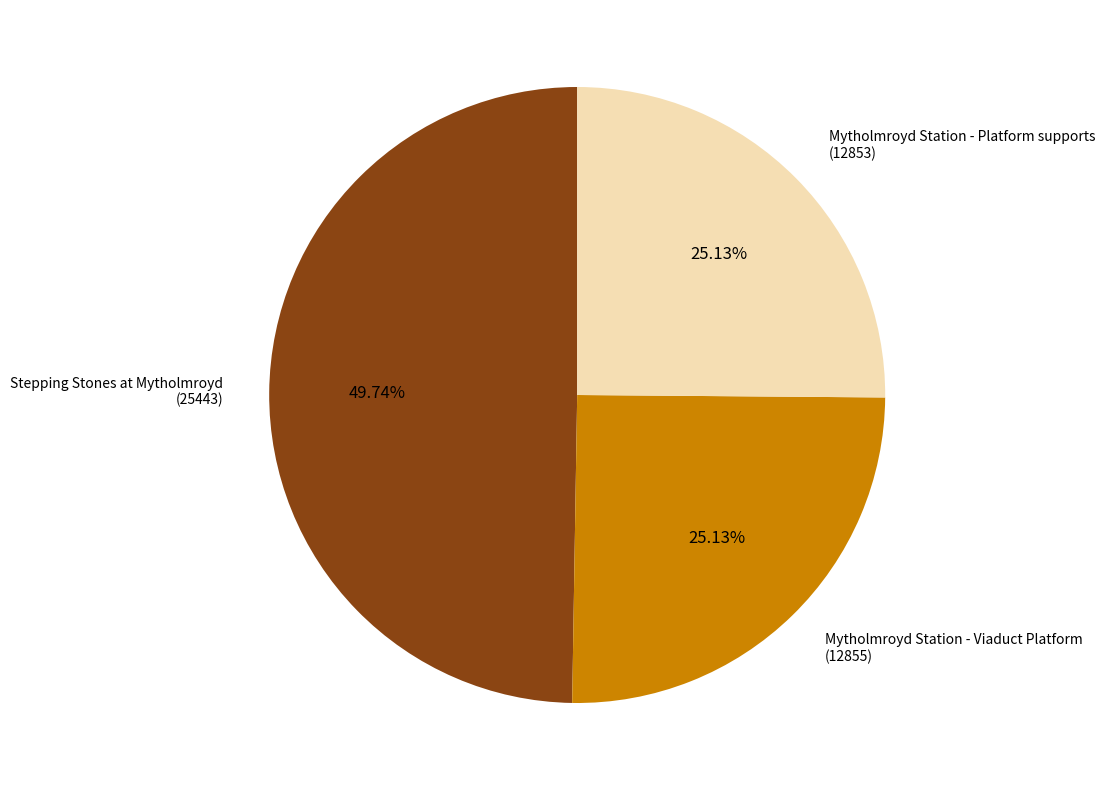

Approximately how many times larger is the value at Mytholmroyd Station - Viaduct Platform (12855) compared to Stepping Stones at Mytholmroyd (25443)?

0.5